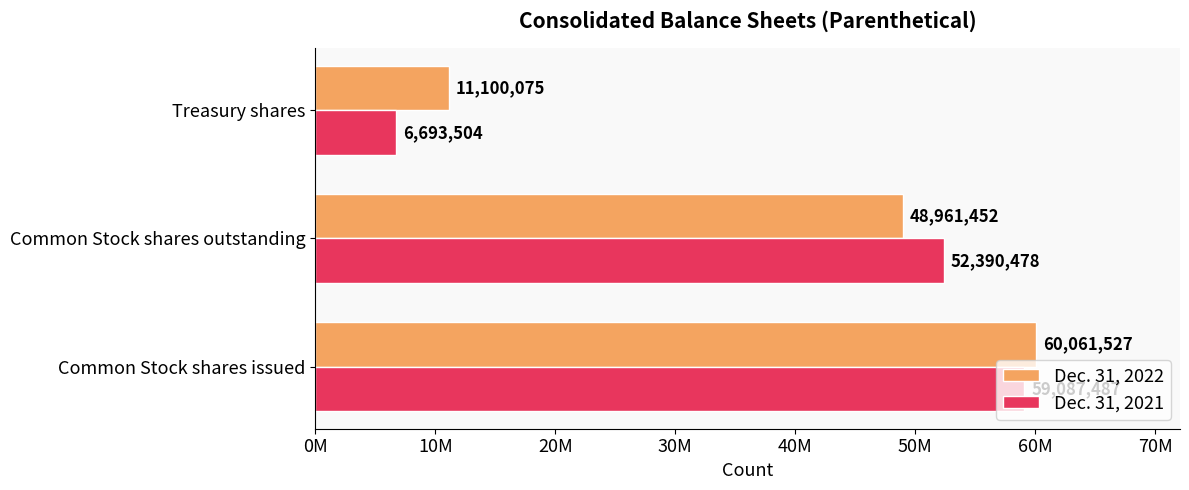

What is the minimum value shown in the chart?

6693504